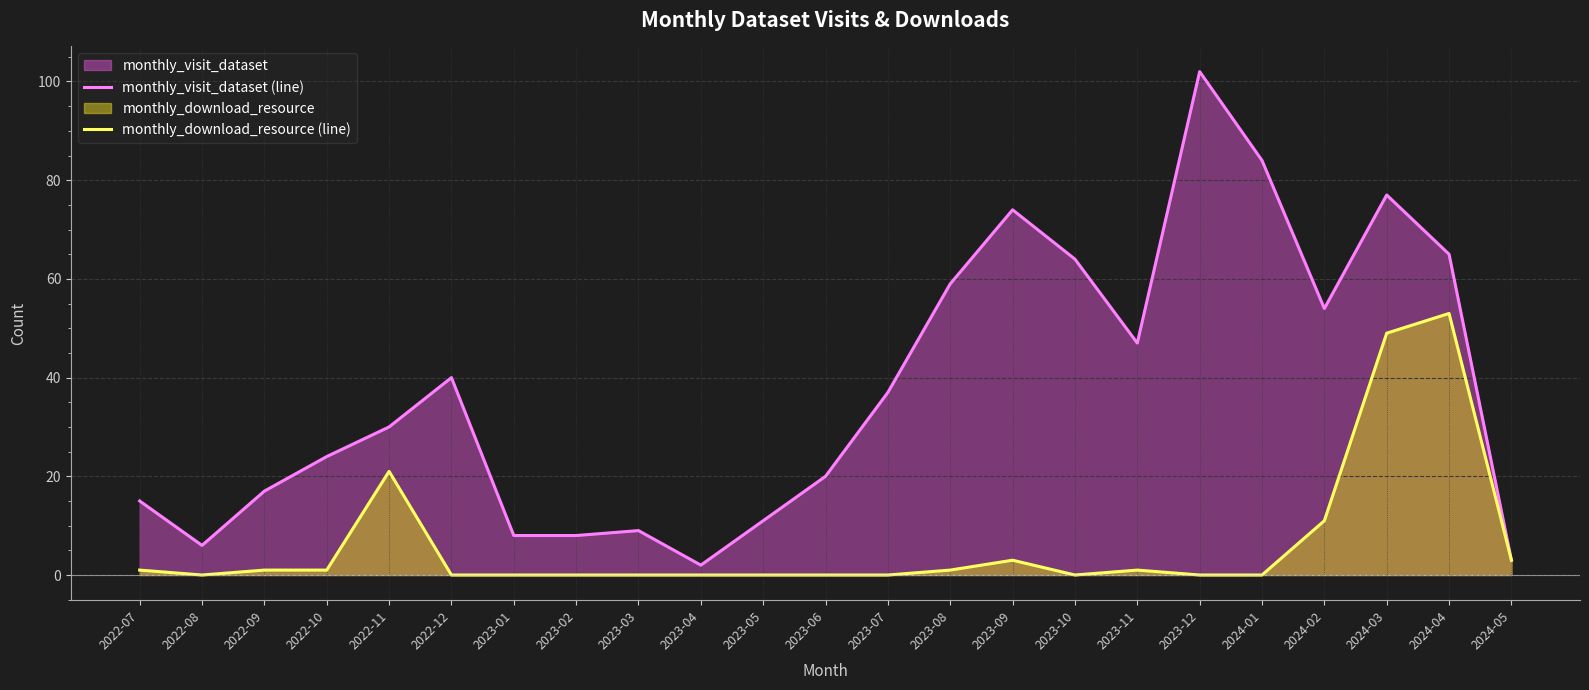

True or false: monthly_visit_dataset (line) has a value of 94 at 2024-02.

False